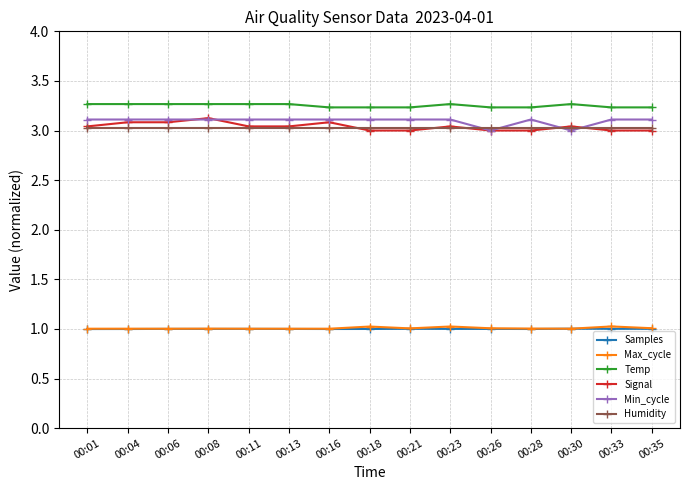

What is the highest value of the Samples series?

1.0